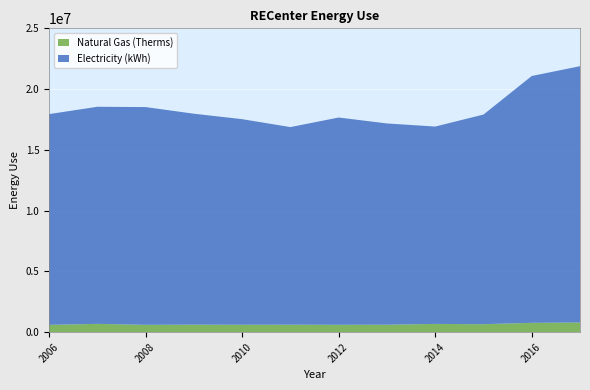

Reading left to right, list all the values displayed in this chart.

Electricity (kWh): 17338236	17860244	17916802	17354374	16913551	16256190	17052868	16557399	16239181	17247104	20306412	21087451
Natural Gas (Therms): 603845	686301	605492	620959	613000	618000	609000	616633	679970	657965	770883	798227